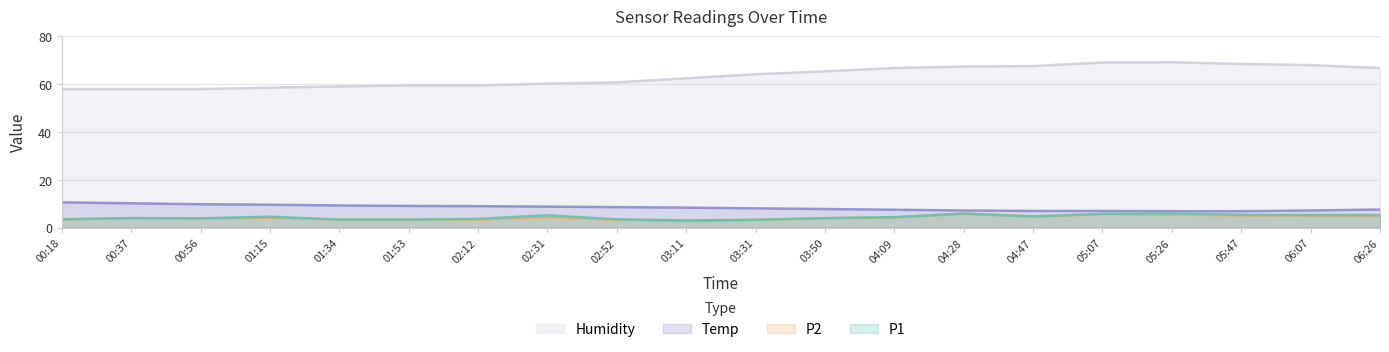

How many data points does each series have?

20